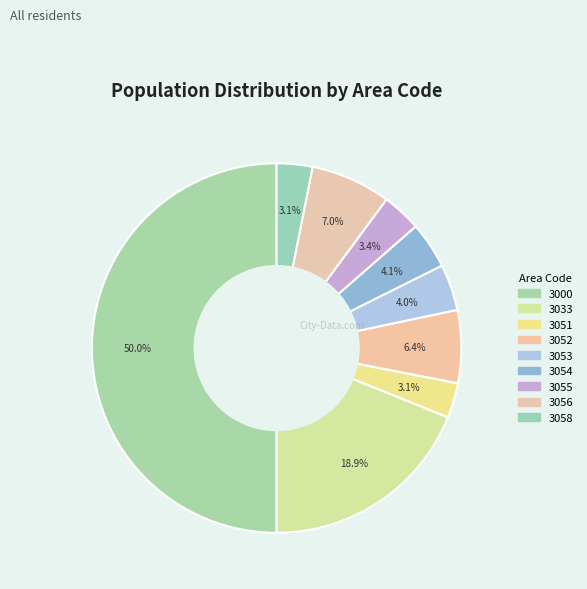

What percentage is the 3053 slice, to the nearest percent?

4%